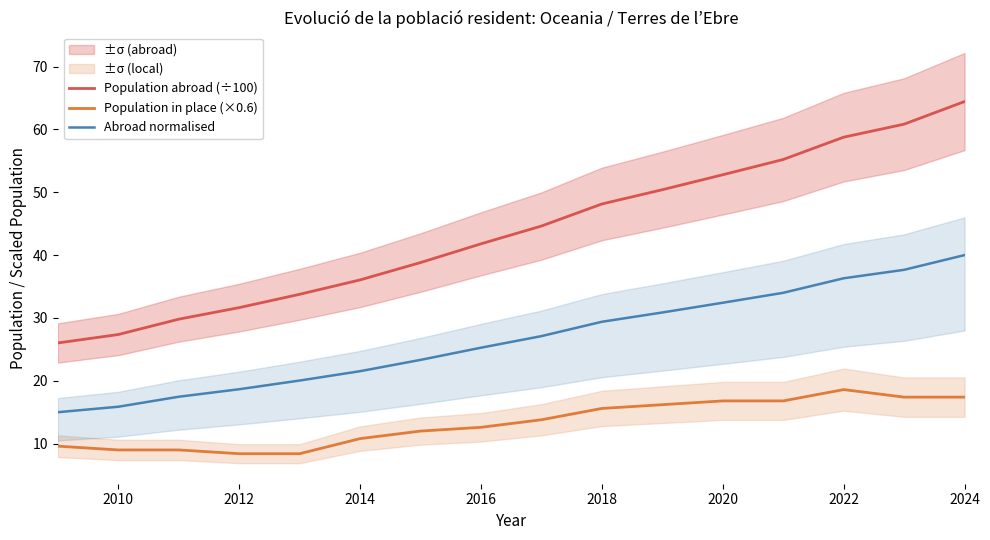

True or false: Population abroad (÷100) and Abroad normalised cross at least once.

False